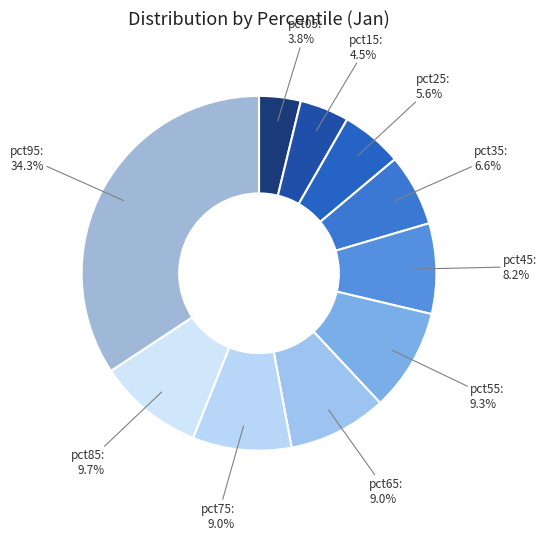

To the nearest percent, what is the difference between the largest and smallest slice percentages?

30%